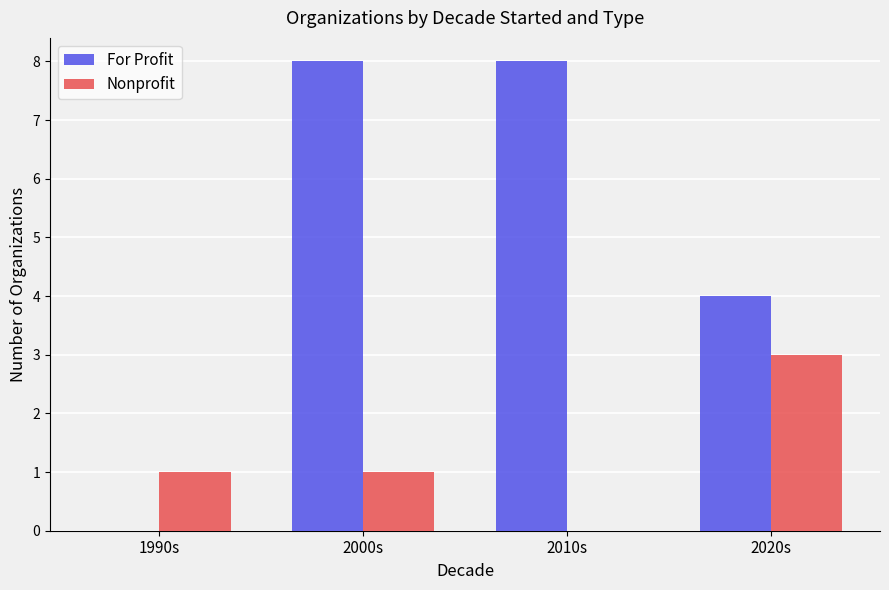

What is the total value across all series at 2020s?

7